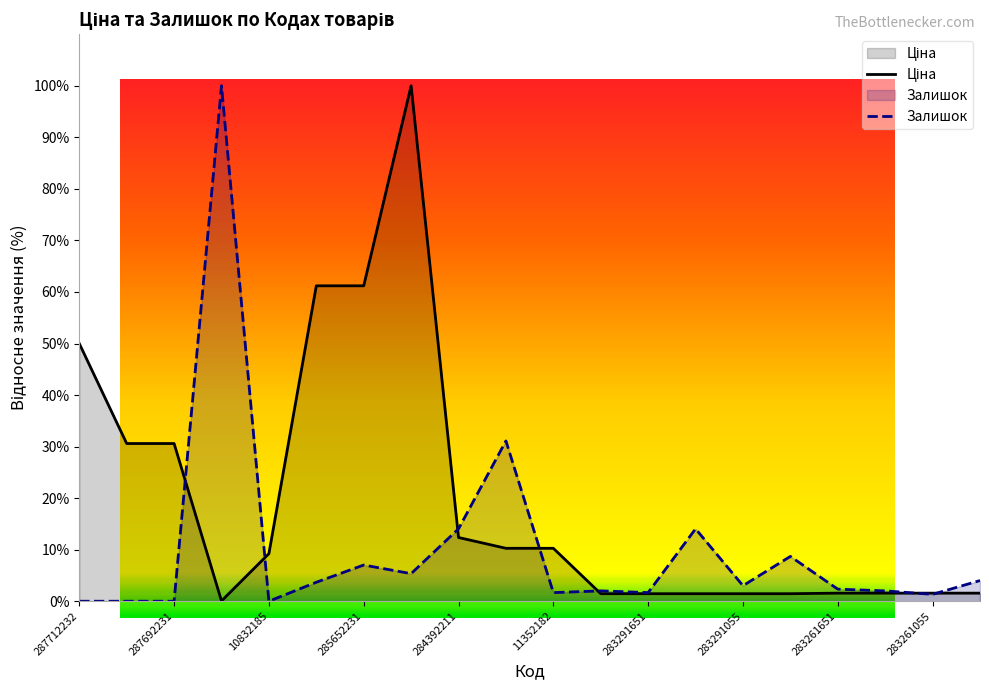

List the labels in order of Залишок value, smallest first.

287712232, 287692233, 287692231, 10832185, 283261055, 11352182, 283291651, 283291856, 283261650, 283261651, 283291055, 285652233, 283261052, 285672232, 285652231, 283291052, 284392211, 283291650, 11352184, 283972211